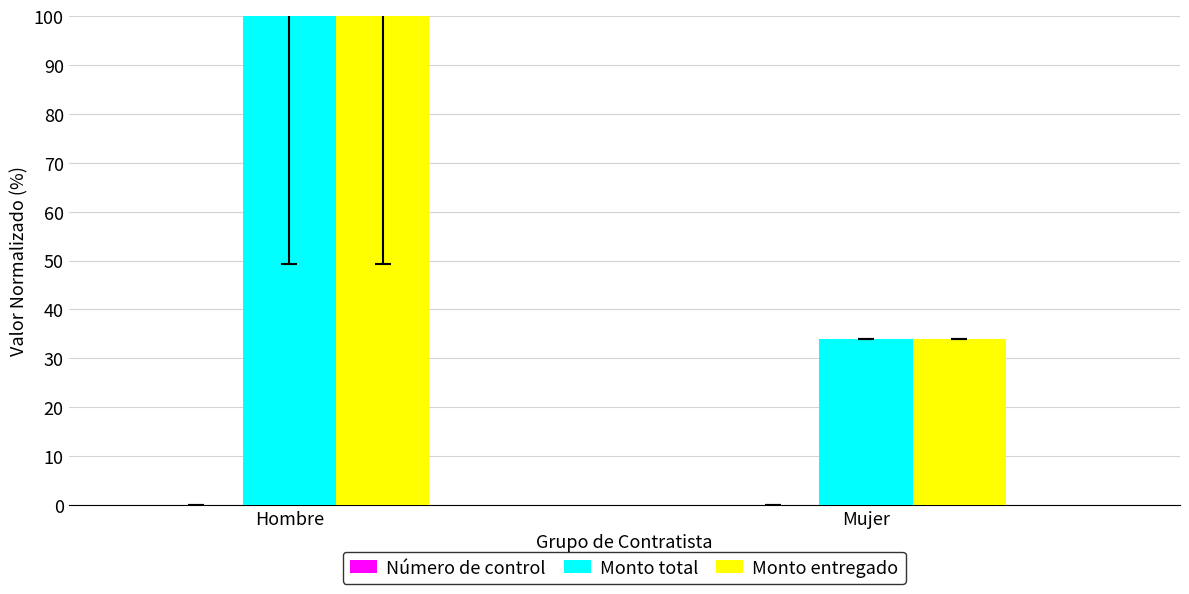

Is it true that Monto total equals 58.6 at Mujer?

False